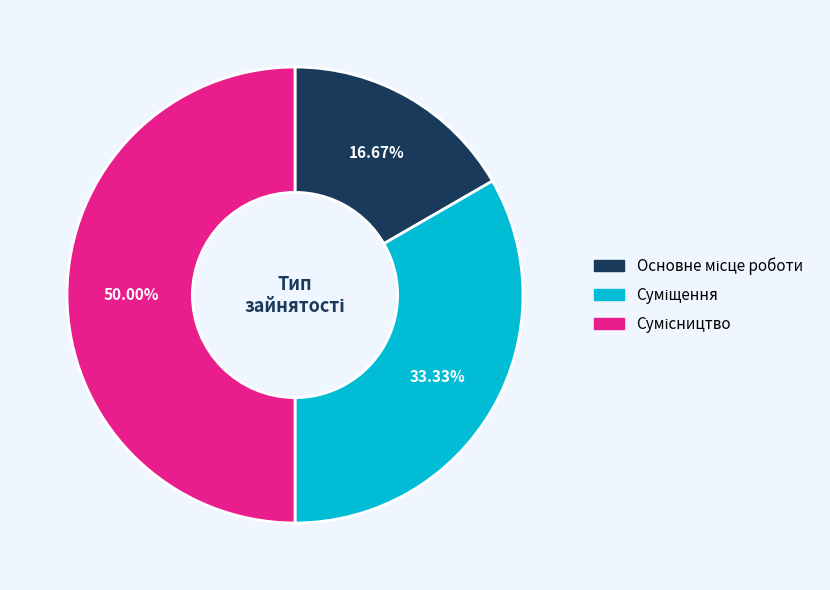

Which category has the biggest portion of the pie?

Сумісництво